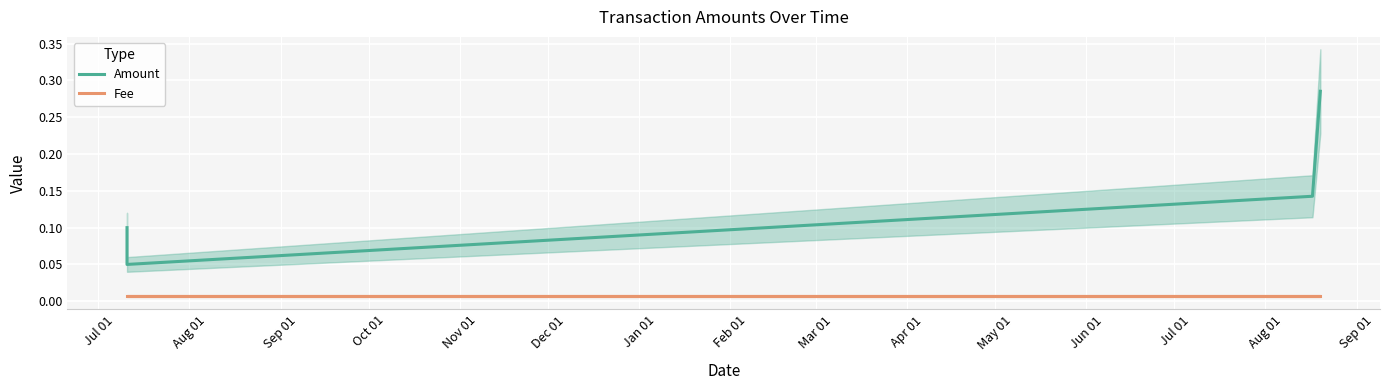

What is the sum of all Amount values?

0.6